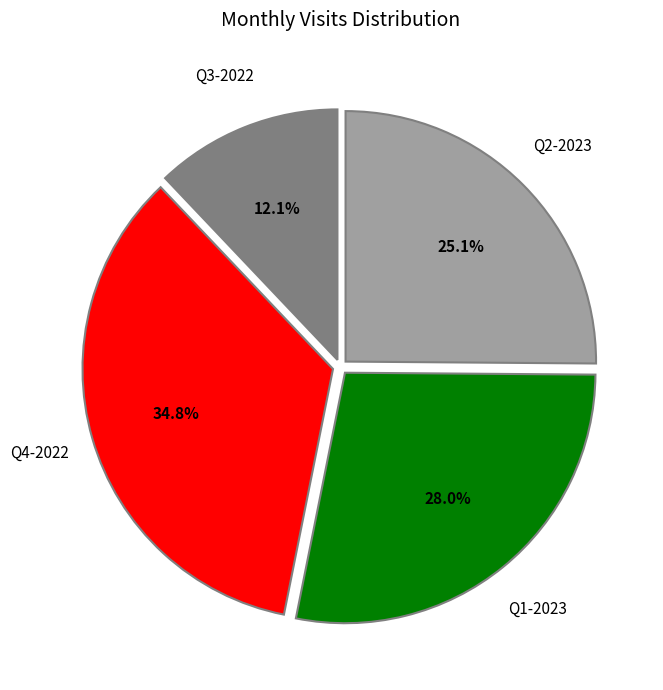

How many slices are in this pie chart?

4